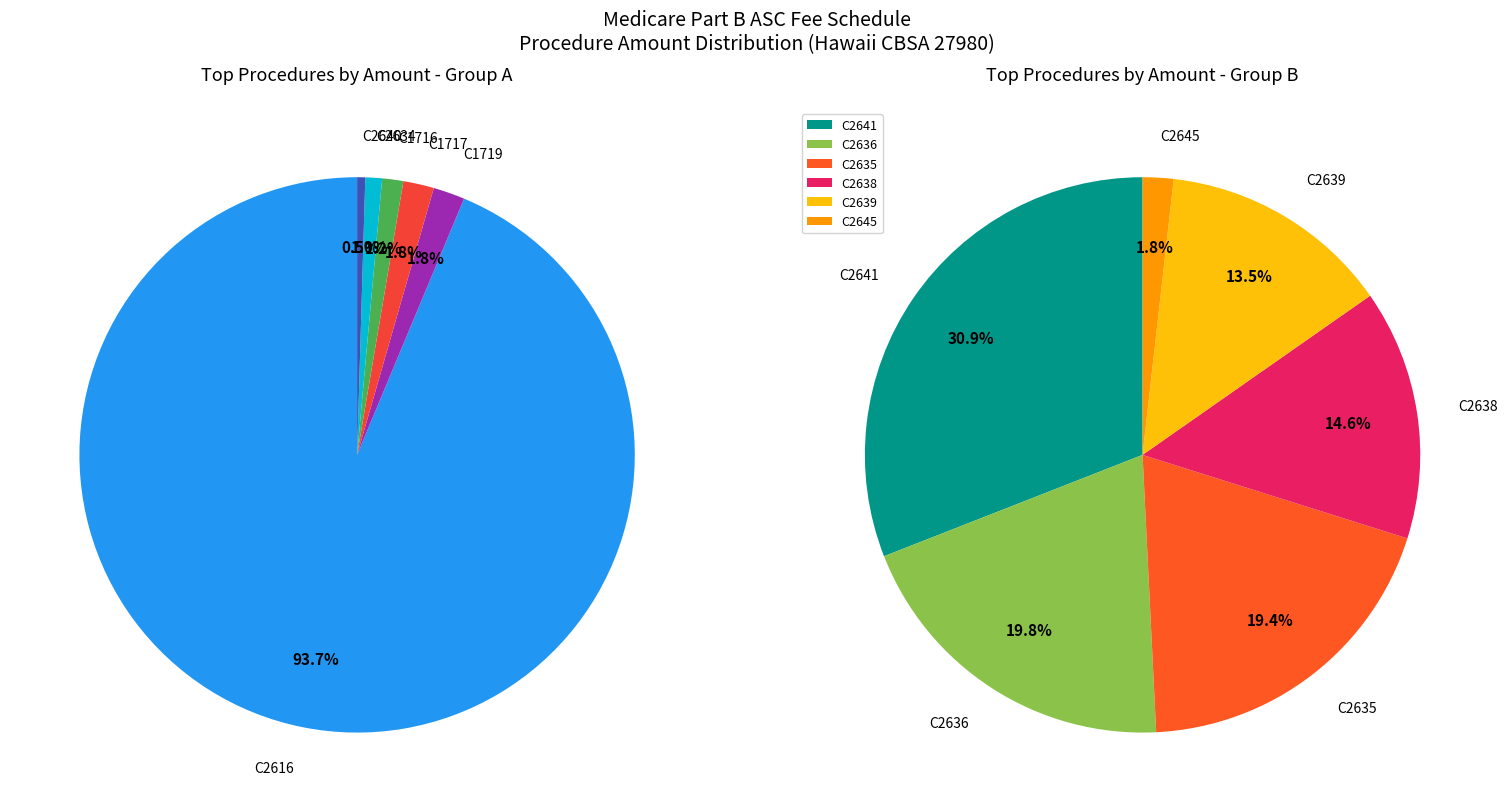

How many slices are in this pie chart?

12